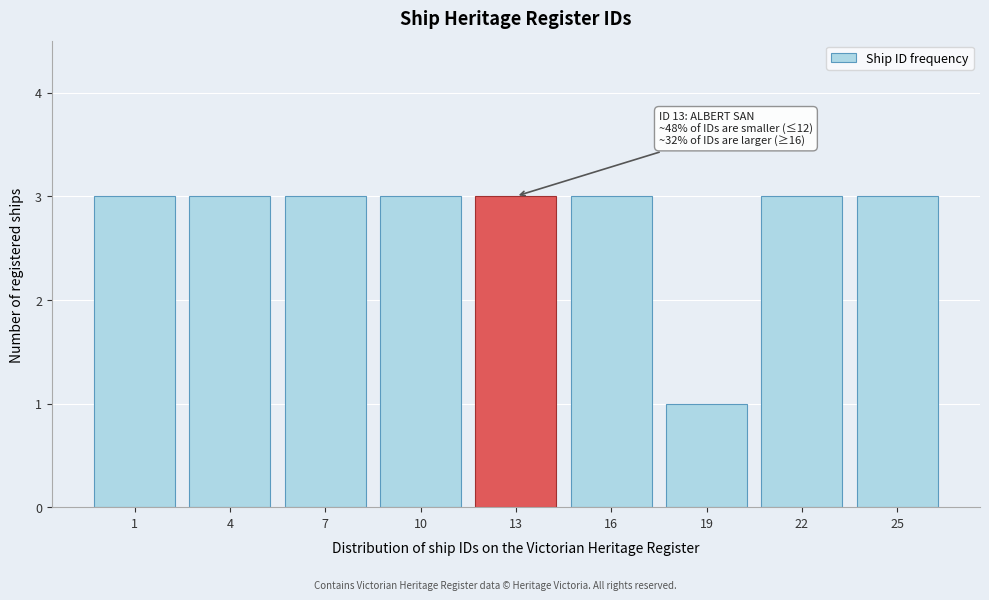

Reading left to right, list all the values displayed in this chart.

3	3	3	3	3	3	1	3	3